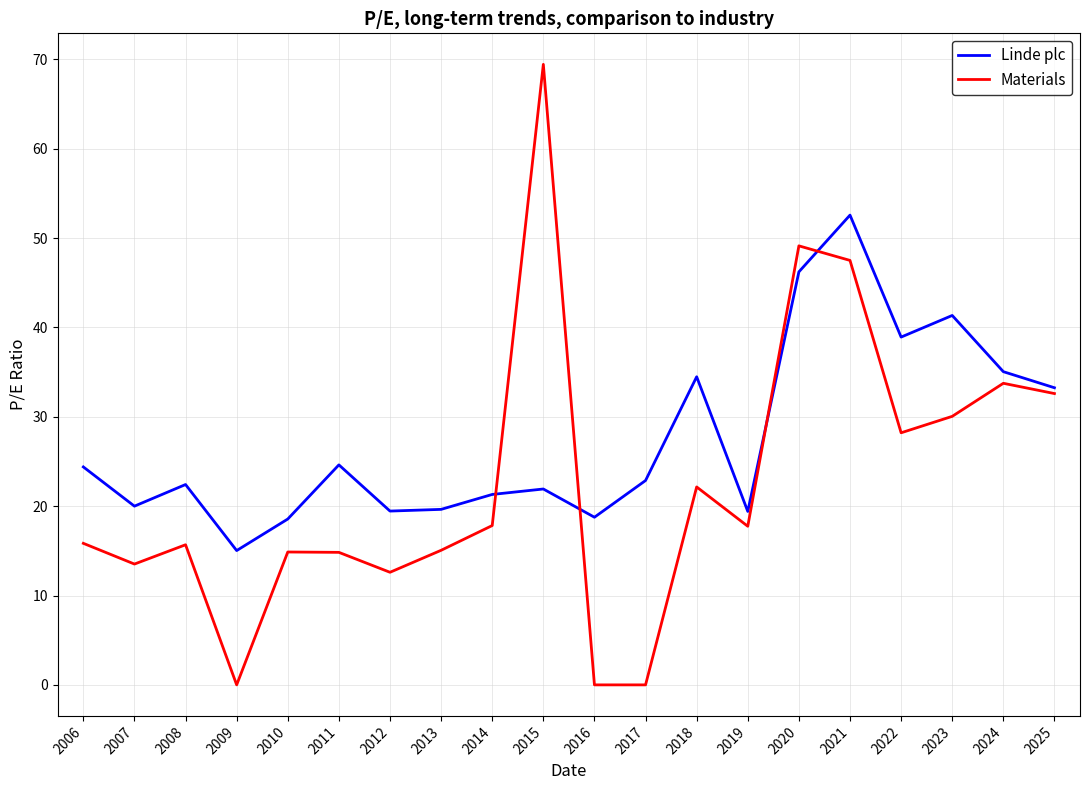

True or false: Linde plc and Materials cross at least once.

True